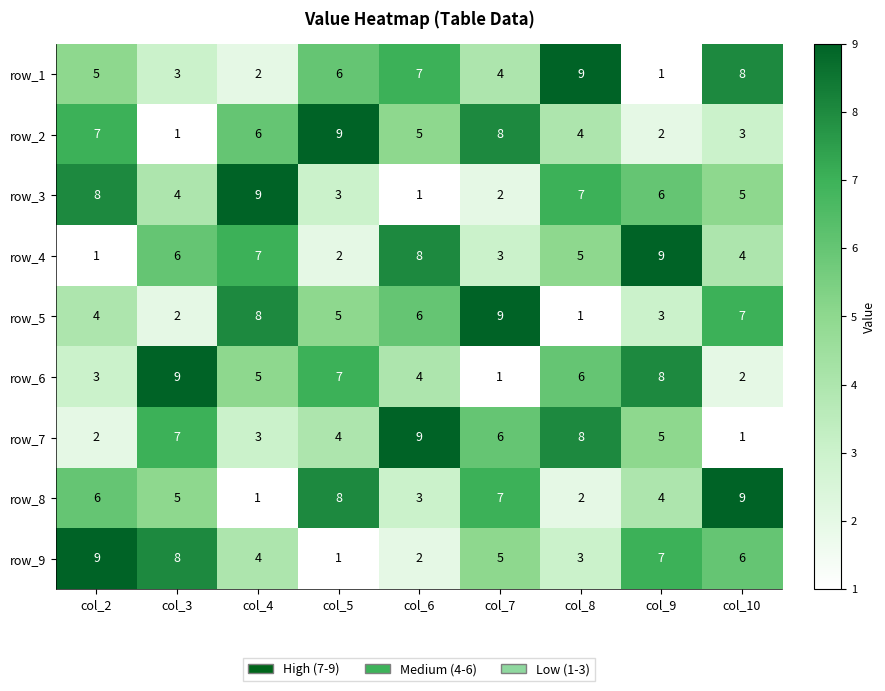

The value of row_4 at col_4 is 13. True or false?

False